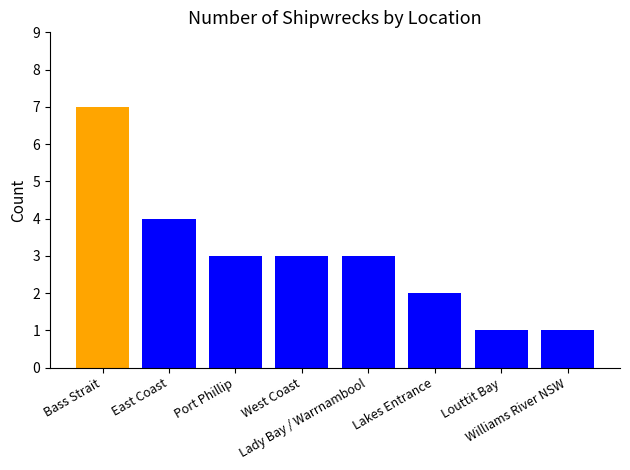

What is the change in value from Bass Strait to Louttit Bay?

-6